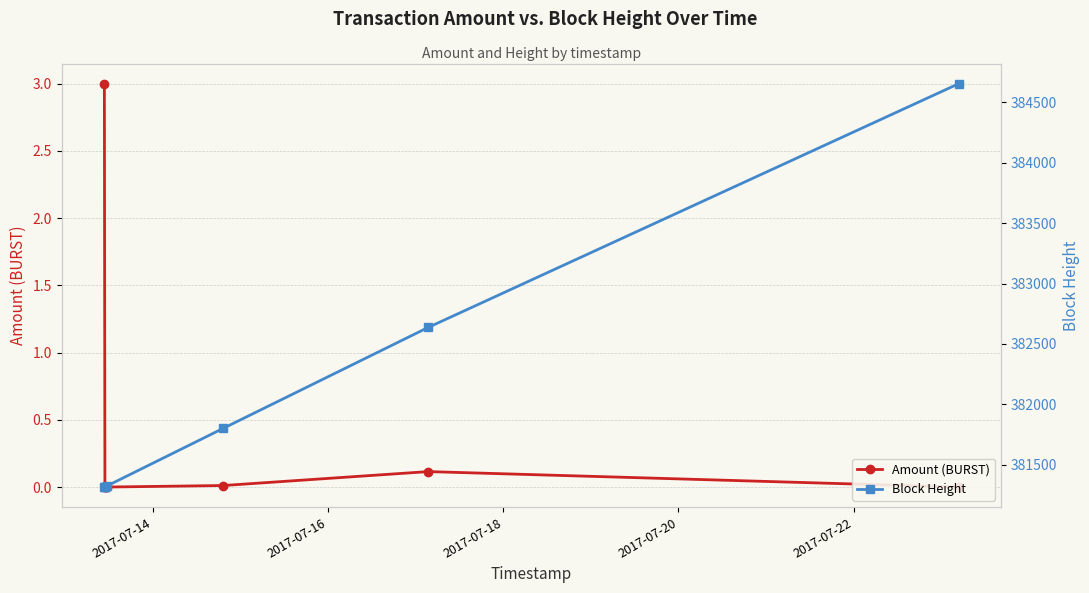

Rank the series at 2017-07-22 from highest to lowest value.

Block Height, Amount (BURST)